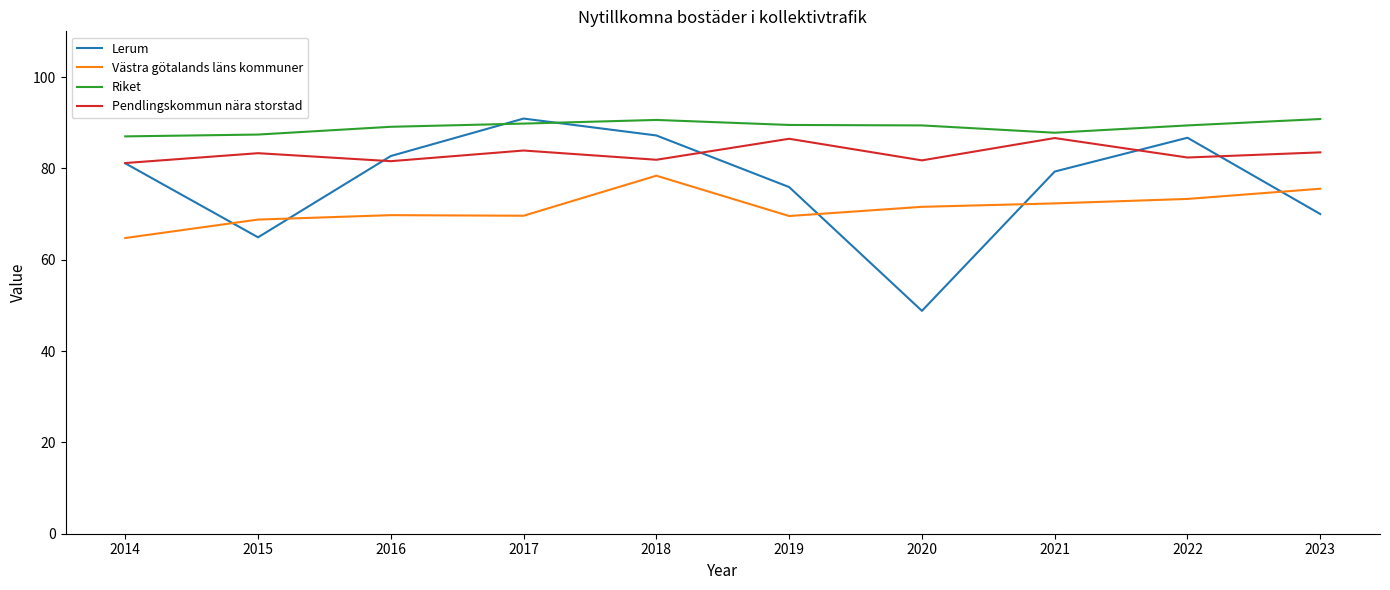

True or false: Västra götalands läns kommuner and Riket cross at least once.

False